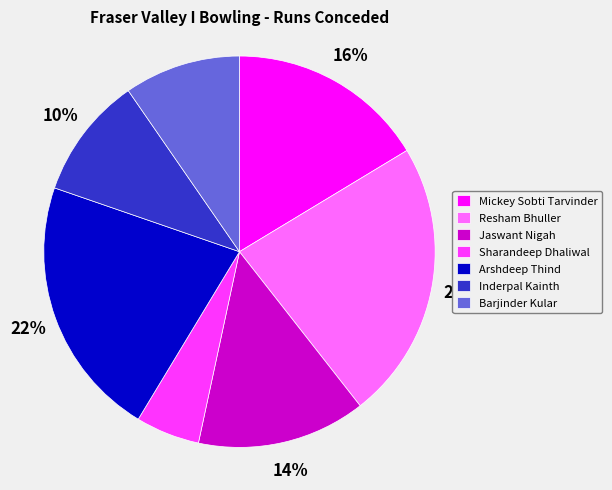

What percentage is the Jaswant Nigah slice, to the nearest percent?

14%